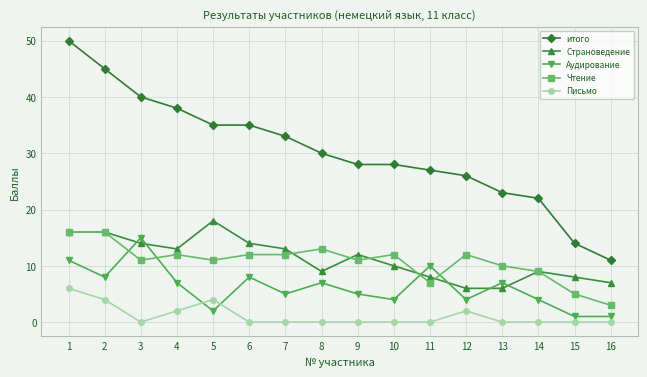

What is the sum of the Письмо values at 6 and 5?

4